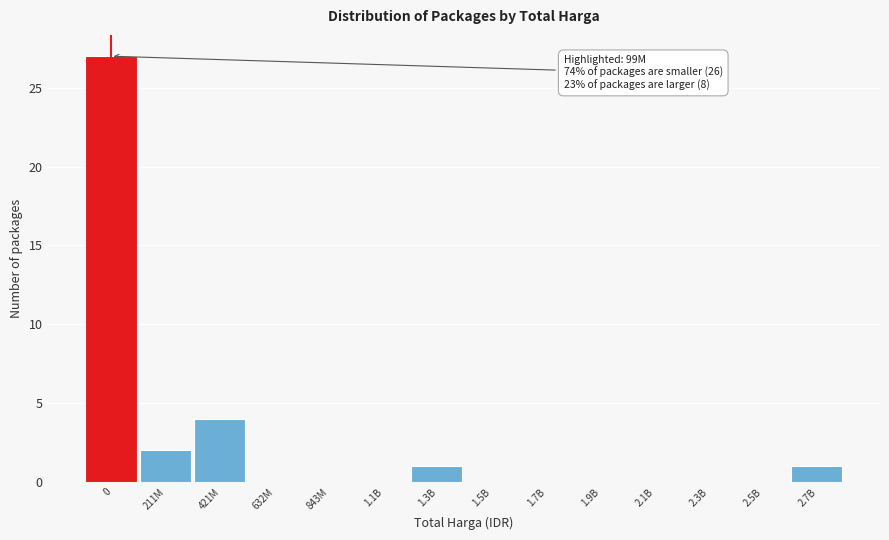

Reading left to right, what are all the values shown in this chart?

0=27	211M=2	421M=4	632M=0	843M=0	1.1B=0	1.3B=1	1.5B=0	1.7B=0	1.9B=0	2.1B=0	2.3B=0	2.5B=0	2.7B=1